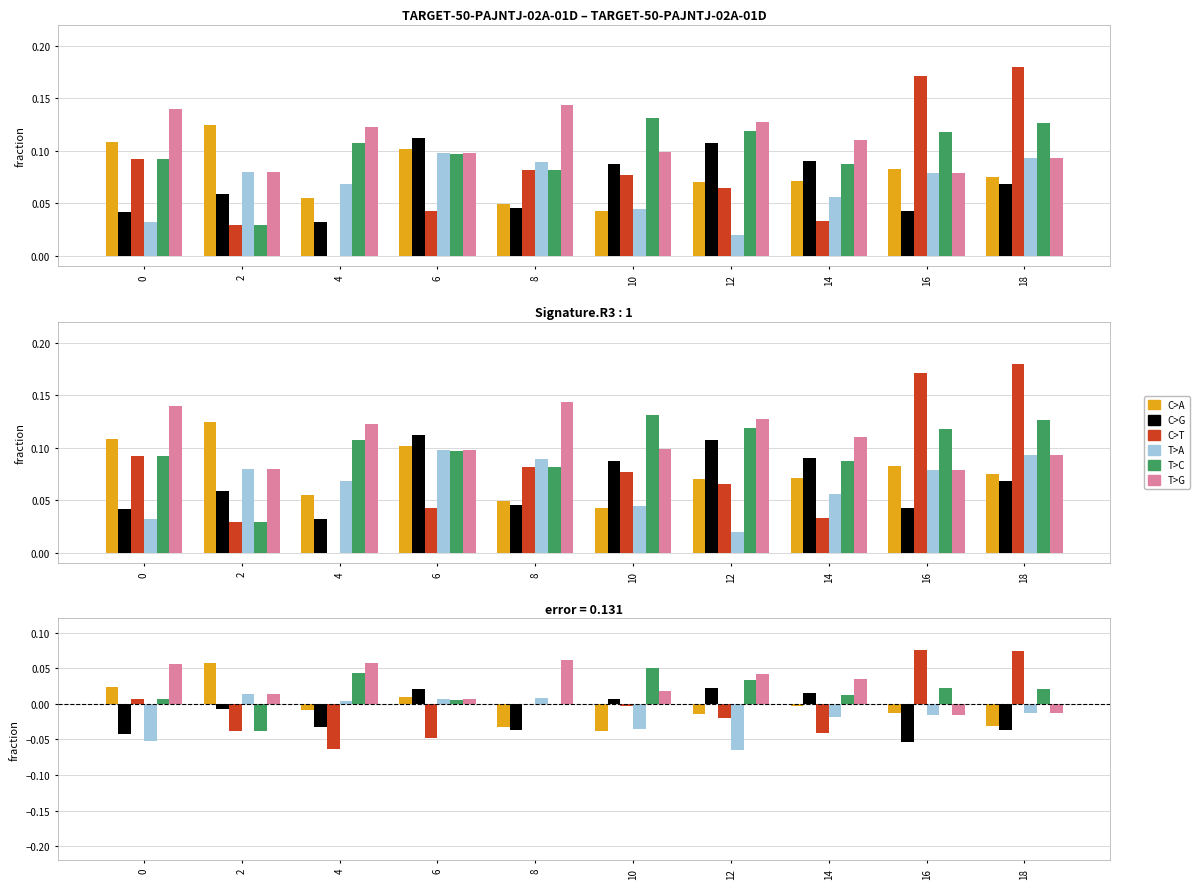

What is the highest value of the T>C series?

0.1